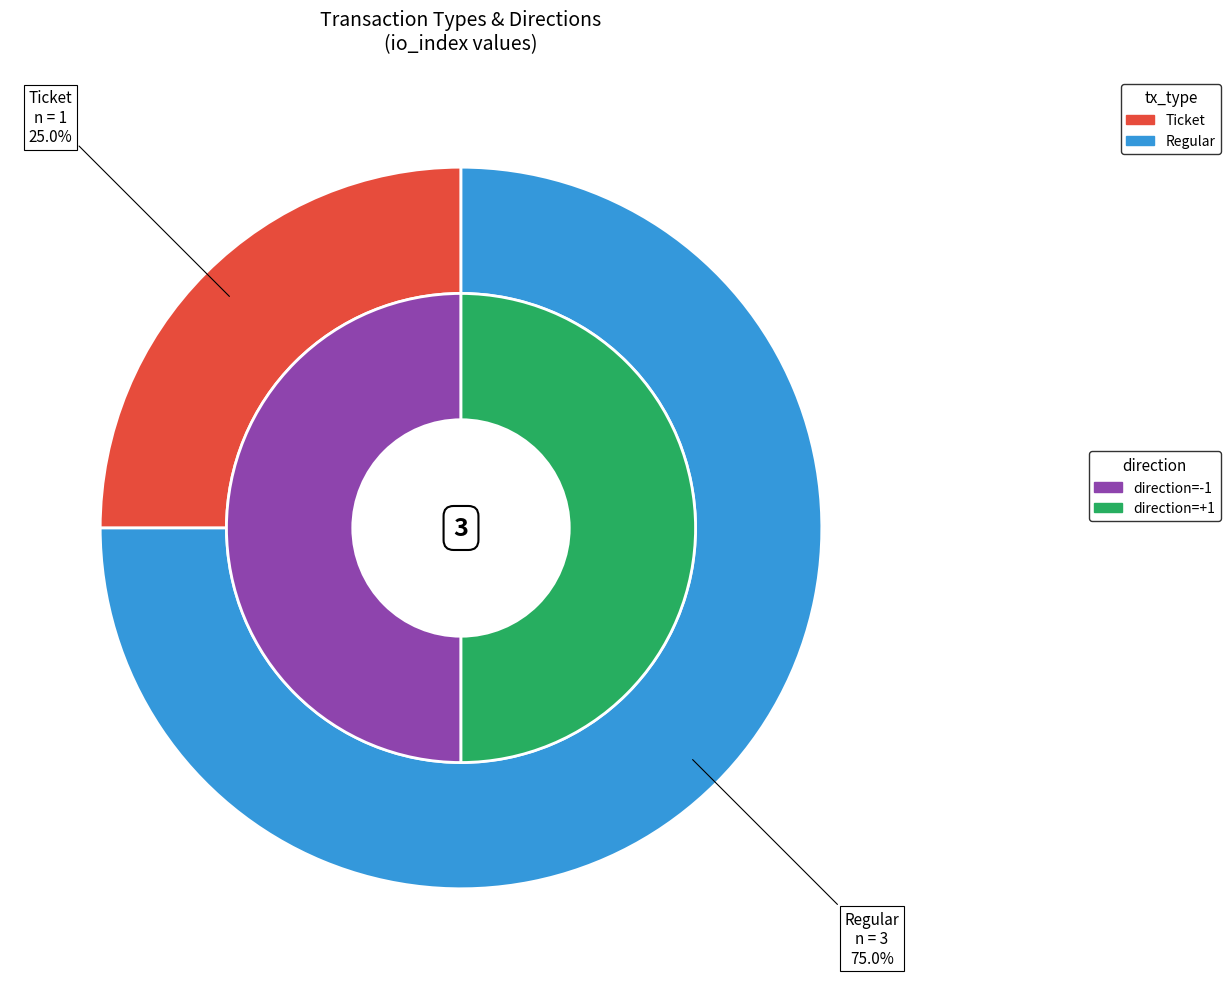

Combined, what portion of the pie is Regular and Ticket?

100.0%